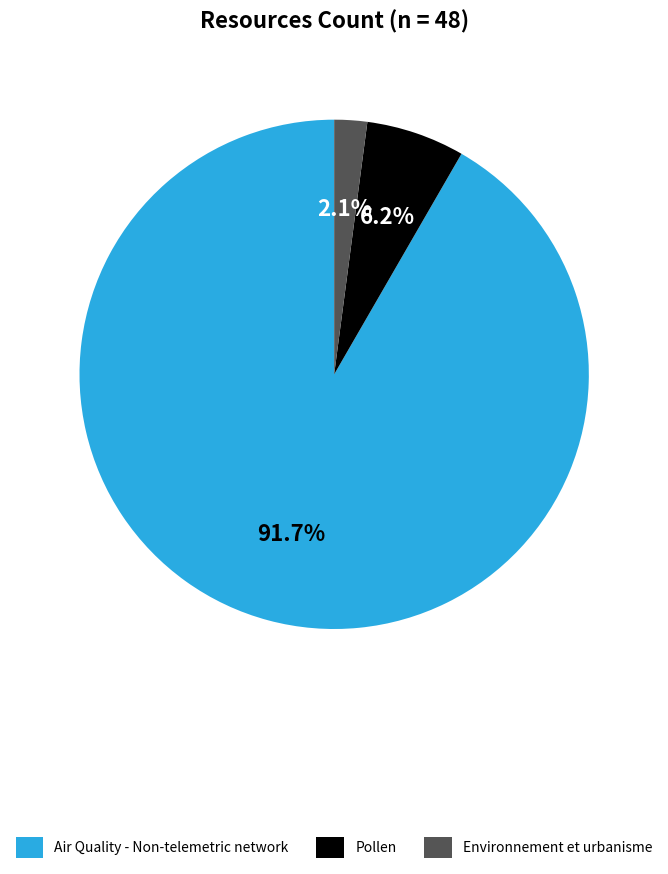

Is there any slice that represents more than half of the pie?

Yes